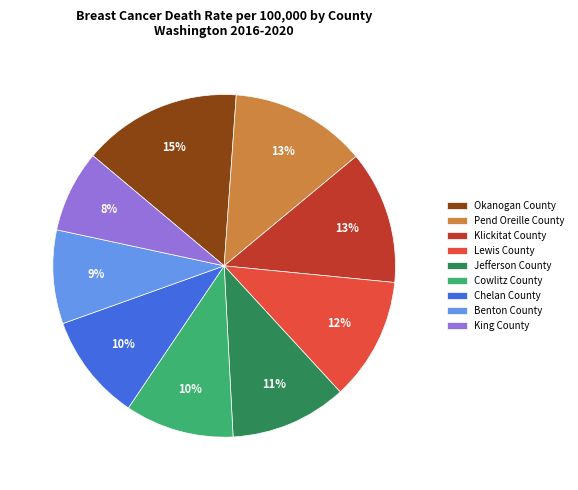

Do Lewis County and Benton County together represent more than half of the pie?

No